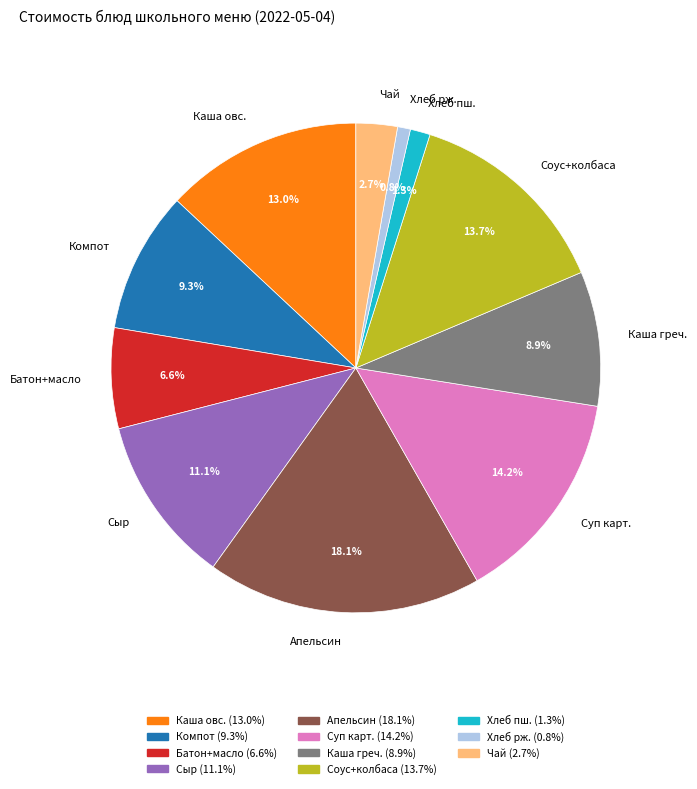

Which category has the biggest portion of the pie?

Апельсин